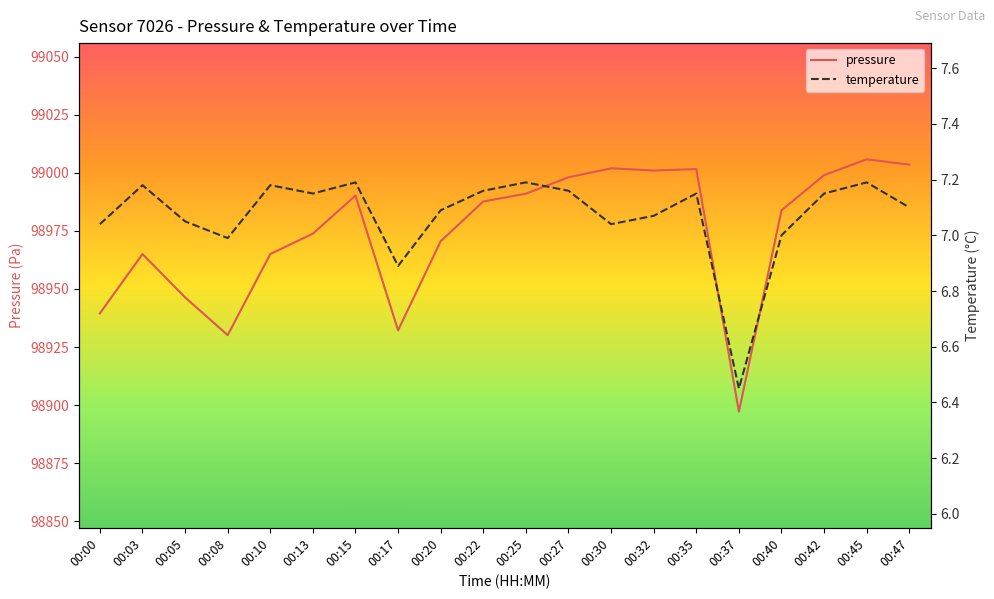

True or false: temperature and pressure intersect in this chart.

False